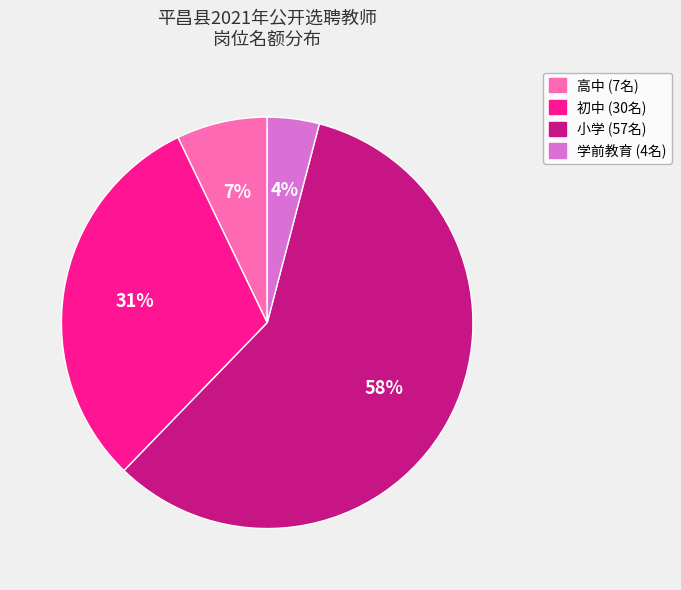

To the nearest percent, what is the average slice percentage?

25%